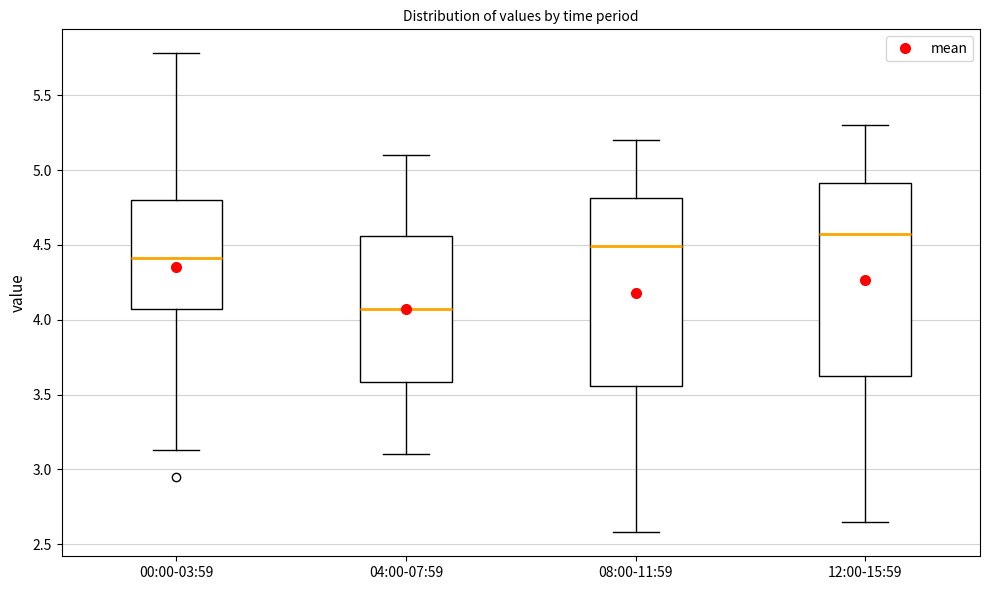

Reading left to right, transcribe this box plot: for each box, give where its median line is, the range the box spans, and where its two whiskers end, as read against the y-axis. The values are not printed on the chart, so give them approximately, as read against the axis.

00:00-03:59: median 4.40, box 4.05 to 4.80, whiskers 3.15 to 5.80
04:00-07:59: median 4.10, box 3.60 to 4.55, whiskers 3.10 to 5.10
08:00-11:59: median 4.50, box 3.55 to 4.80, whiskers 2.60 to 5.20
12:00-15:59: median 4.60, box 3.65 to 4.90, whiskers 2.65 to 5.30